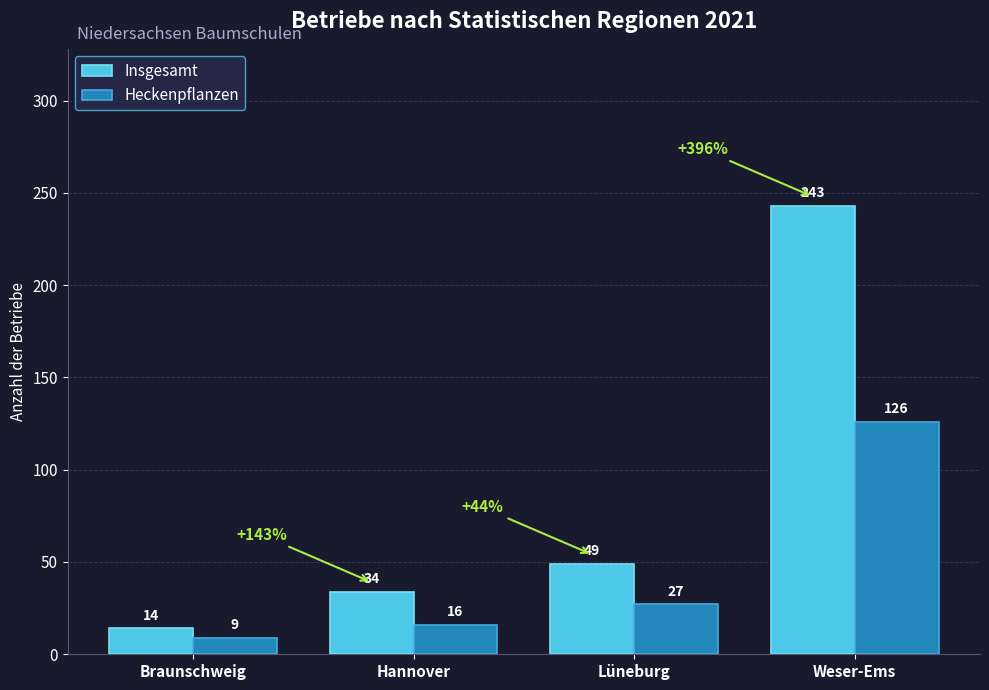

The Heckenpflanzen series shows 126 at Weser-Ems. True or false?

True